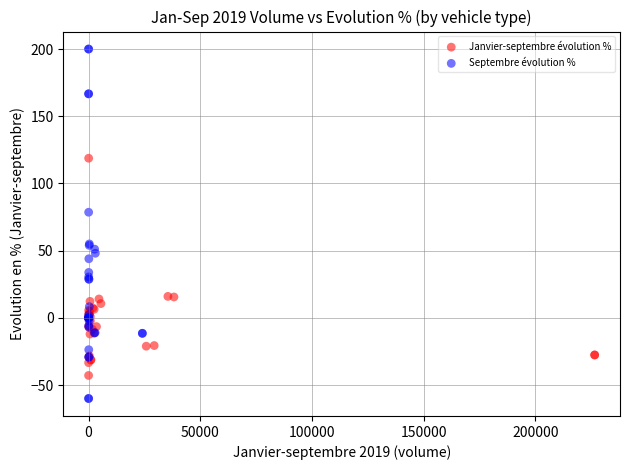

Which series contains the lowest Y value?

Septembre évolution %